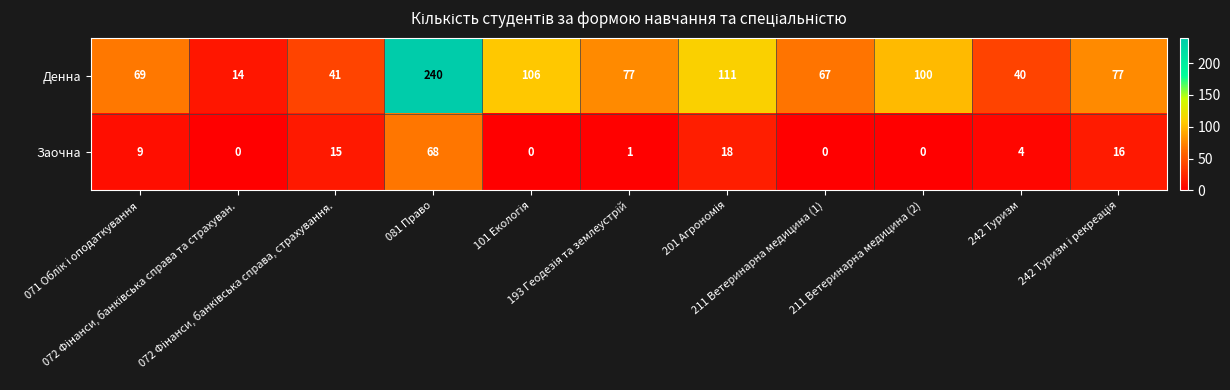

Which series has the widest spread of values?

Денна